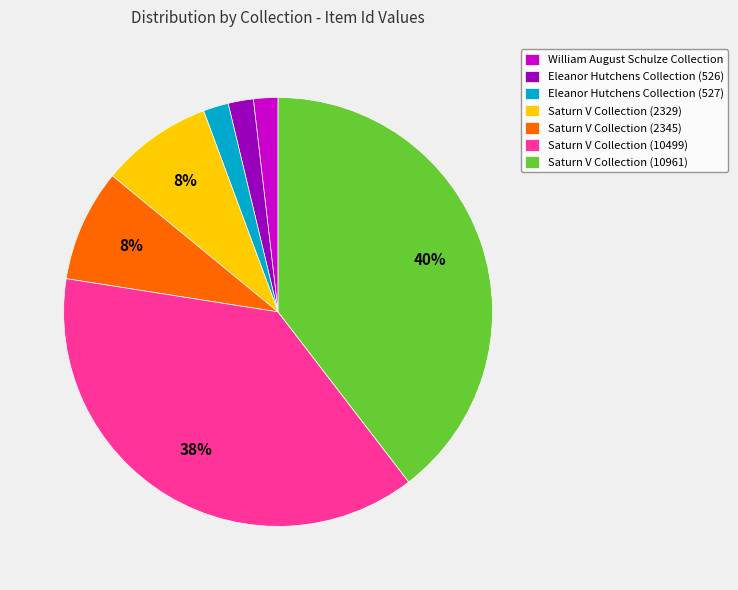

Which has a higher value, William August Schulze Collection or Saturn V Collection (10961)?

Saturn V Collection (10961)